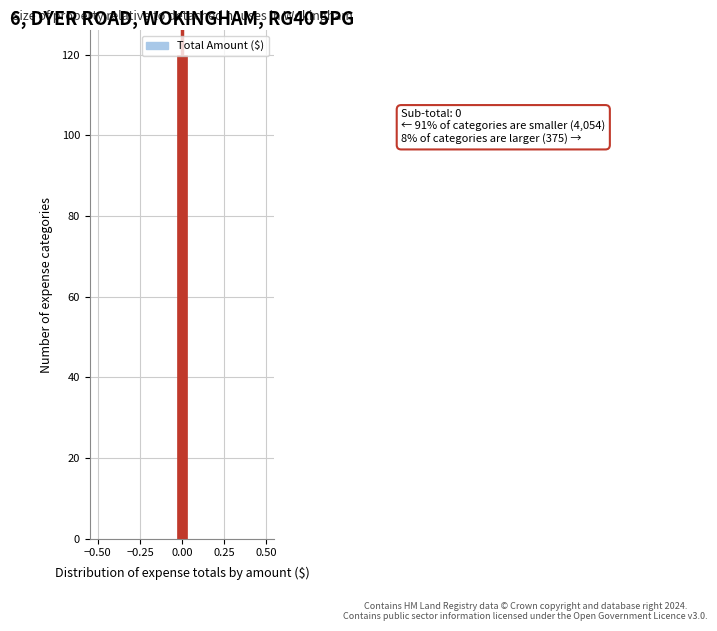

Around what value on the x-axis is the tallest bar? Give the approximate position of its centre, as read against the axis.

0.00